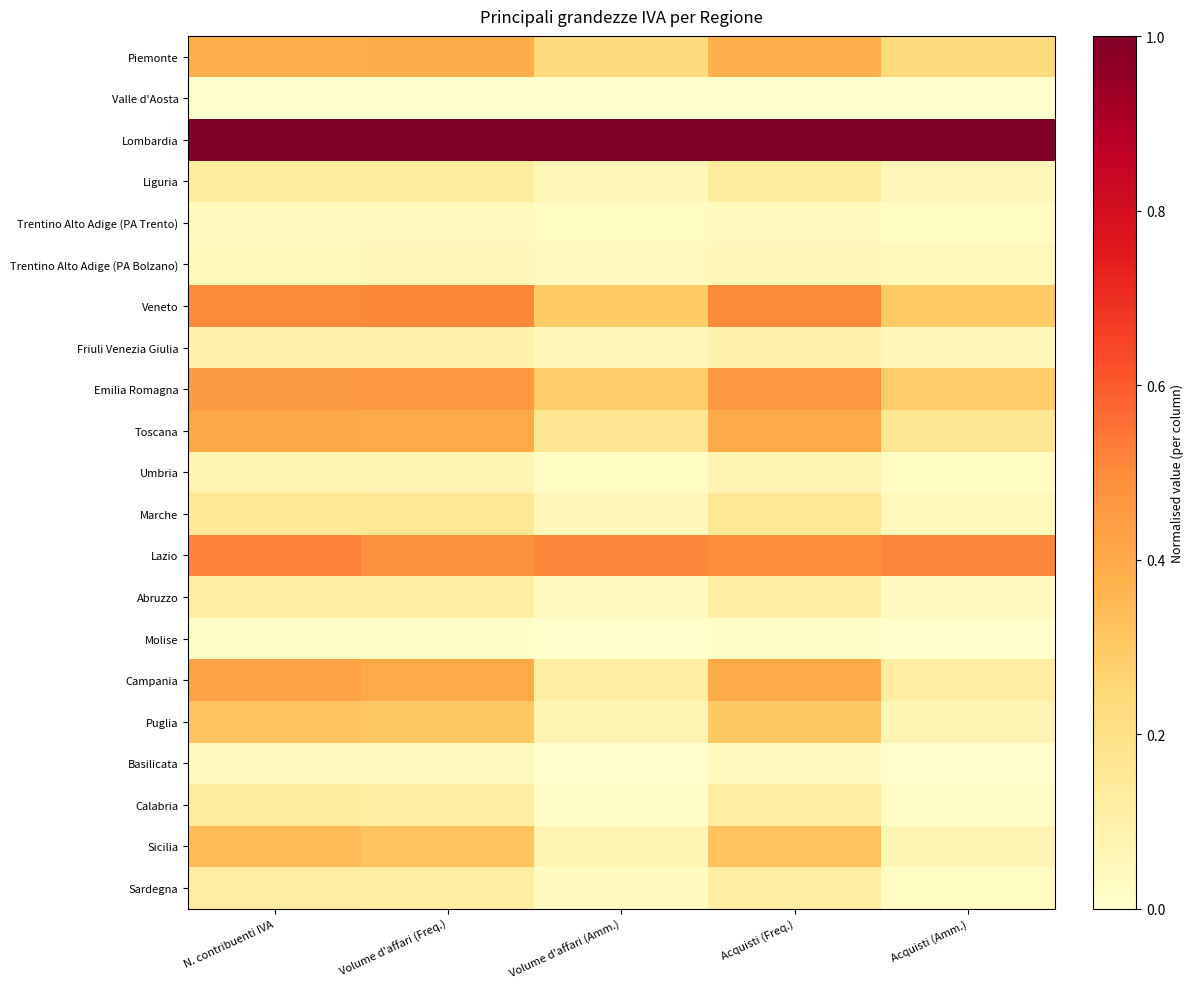

Which series has the largest total across all categories?

Lombardia